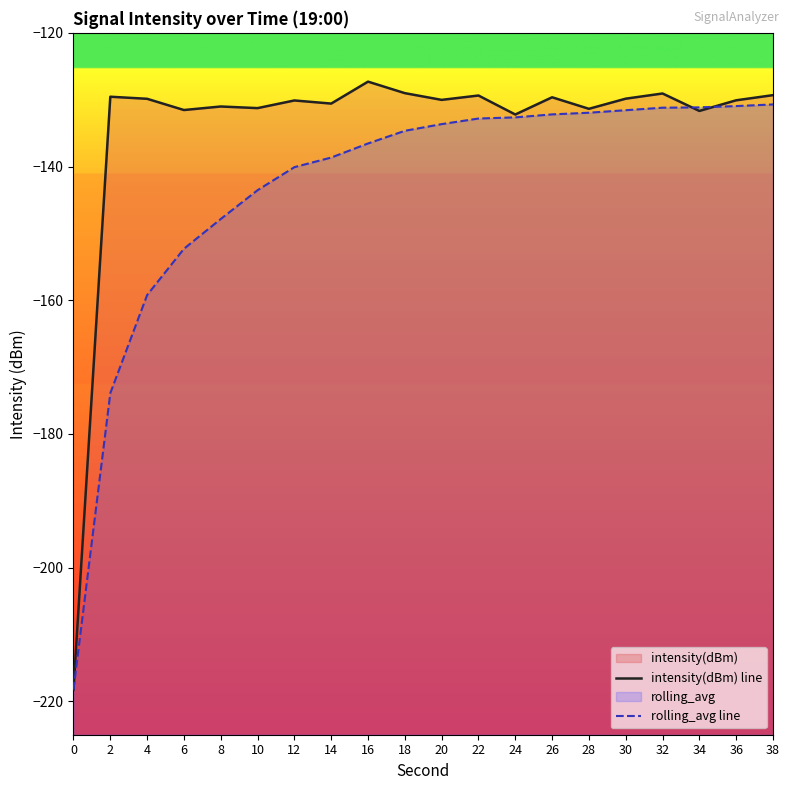

What is the sum of the intensity(dBm) line values at 24 and 32?

-261.3